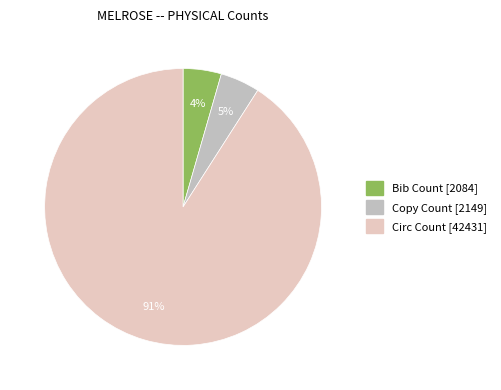

Does Circ Count [42431] account for over 50% of the chart?

Yes